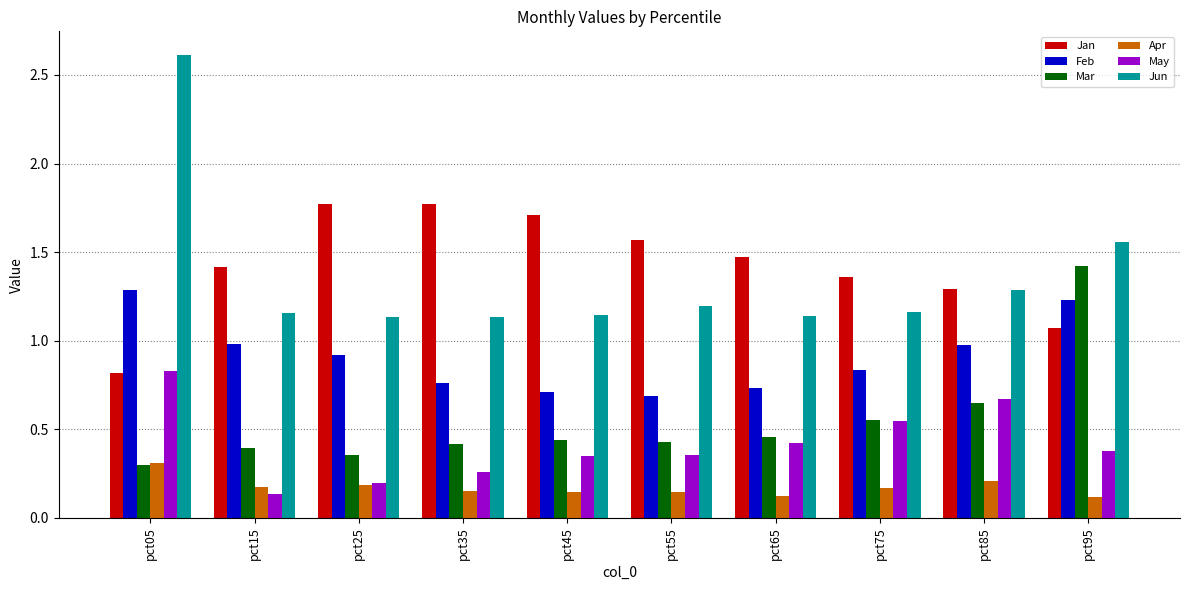

What is the sum of the Jan values at pct45 and pct85?

3.0